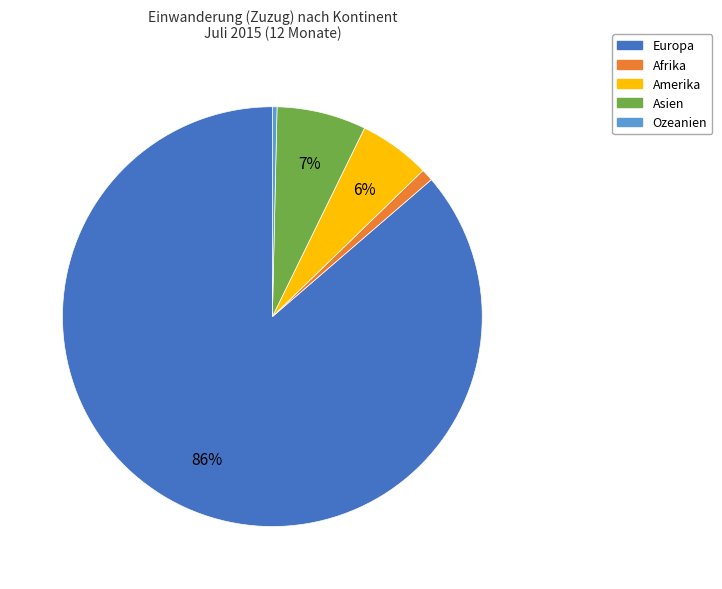

Is it true that Asien is 13% of the pie?

False